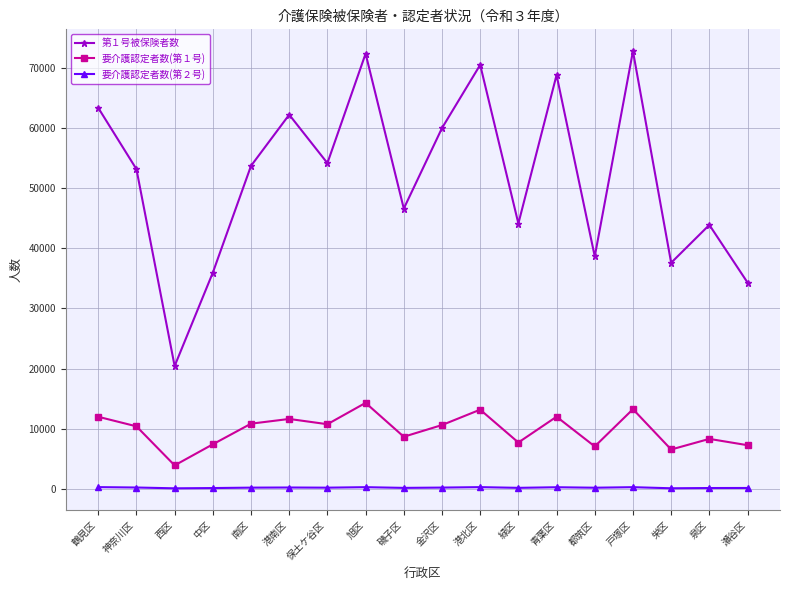

Which series changed the most between 旭区 and 磯子区?

第１号被保険者数